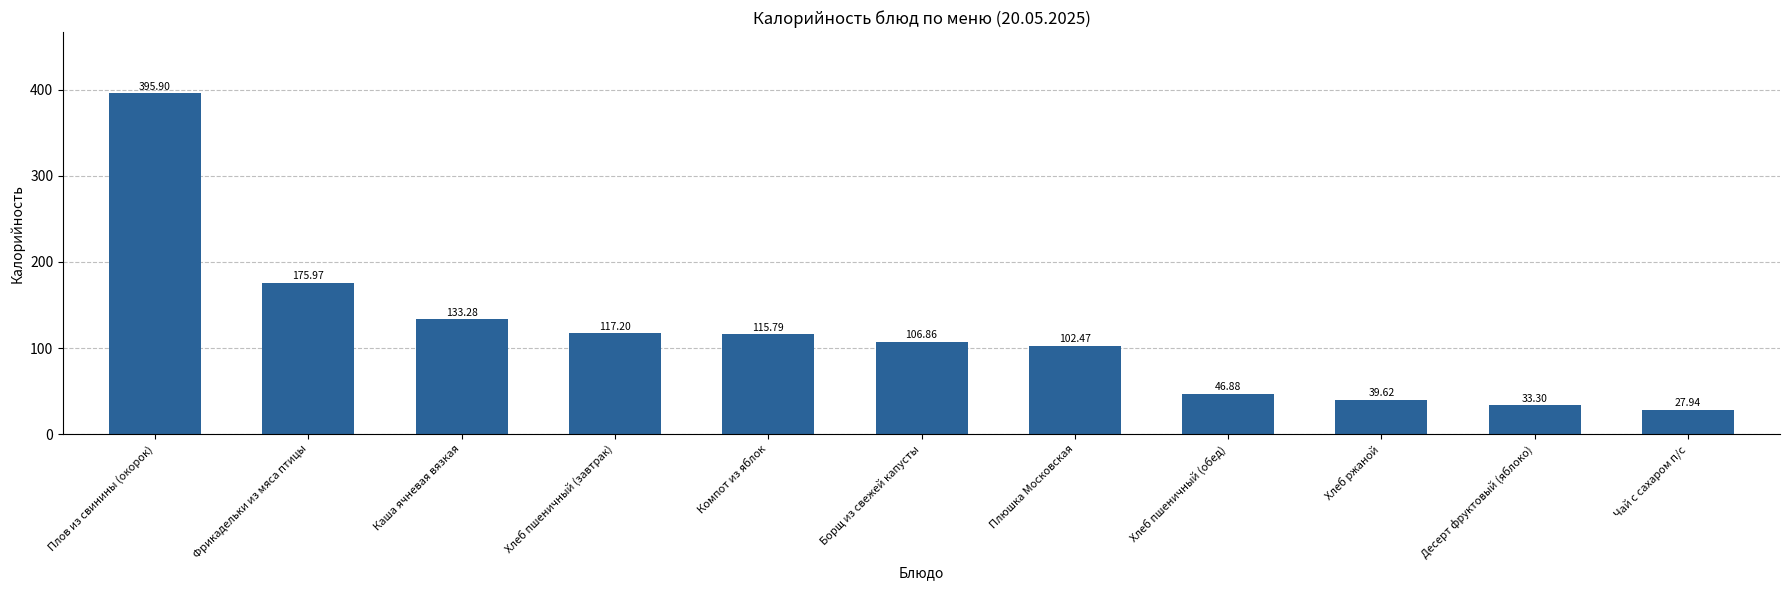

The value at Фрикадельки из мяса птицы is 99.9. True or false?

False